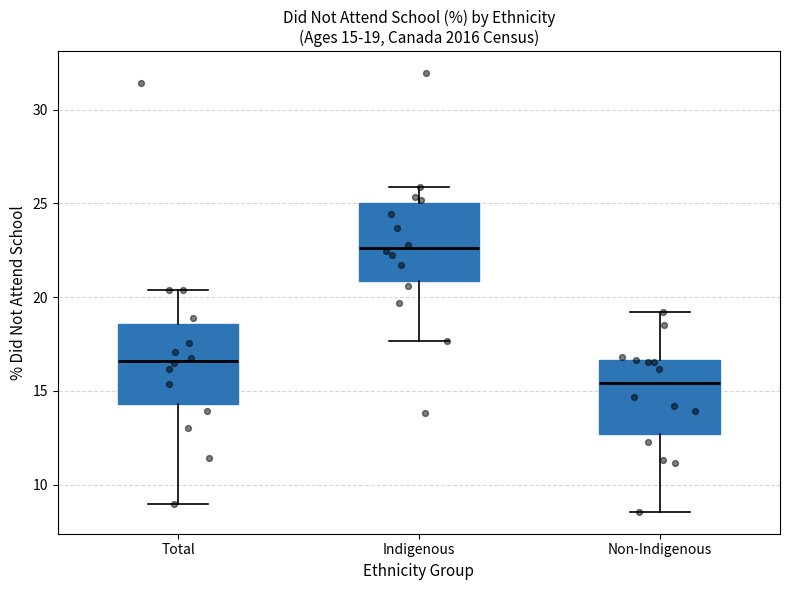

Which box has the lowest median line?

Non-Indigenous